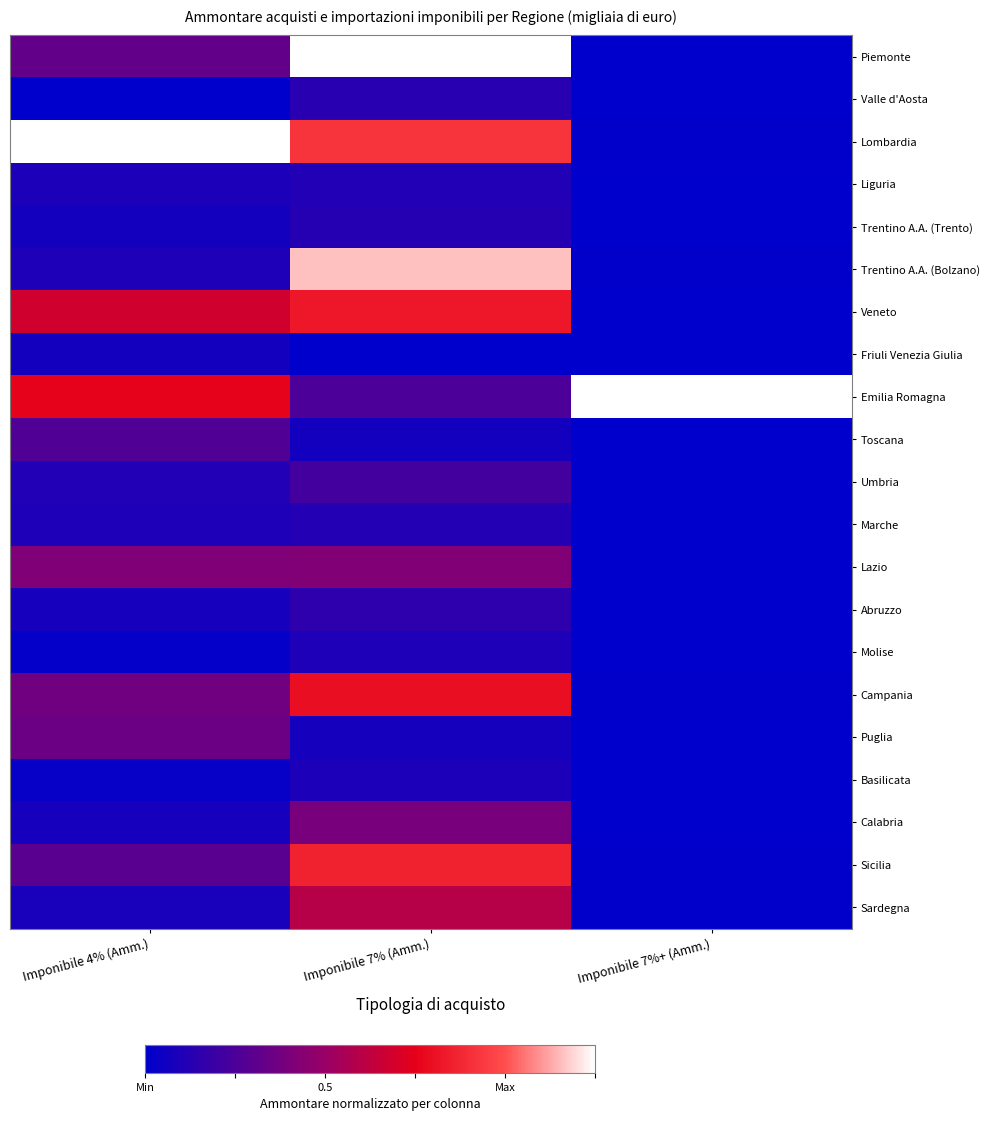

At which category is the sum across all series the highest?

Imponibile 7% (Amm.)